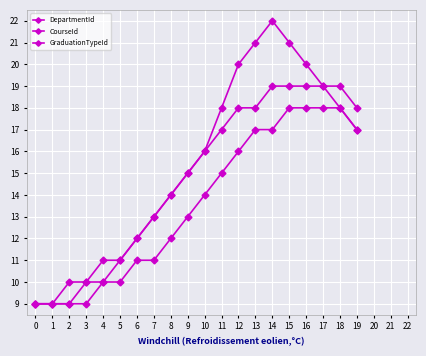

Which series has the largest total across all categories?

DepartmentId